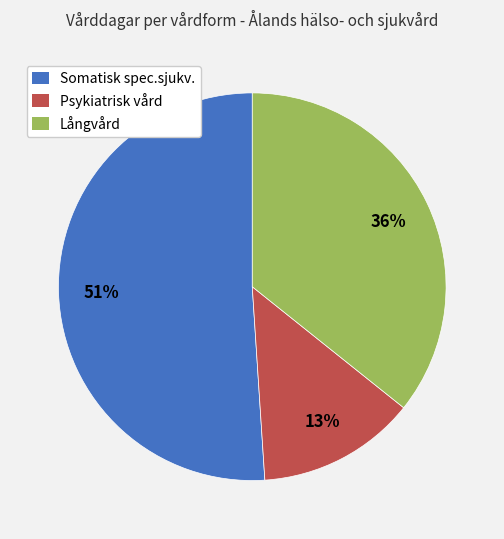

Count the number of slices in the pie.

3